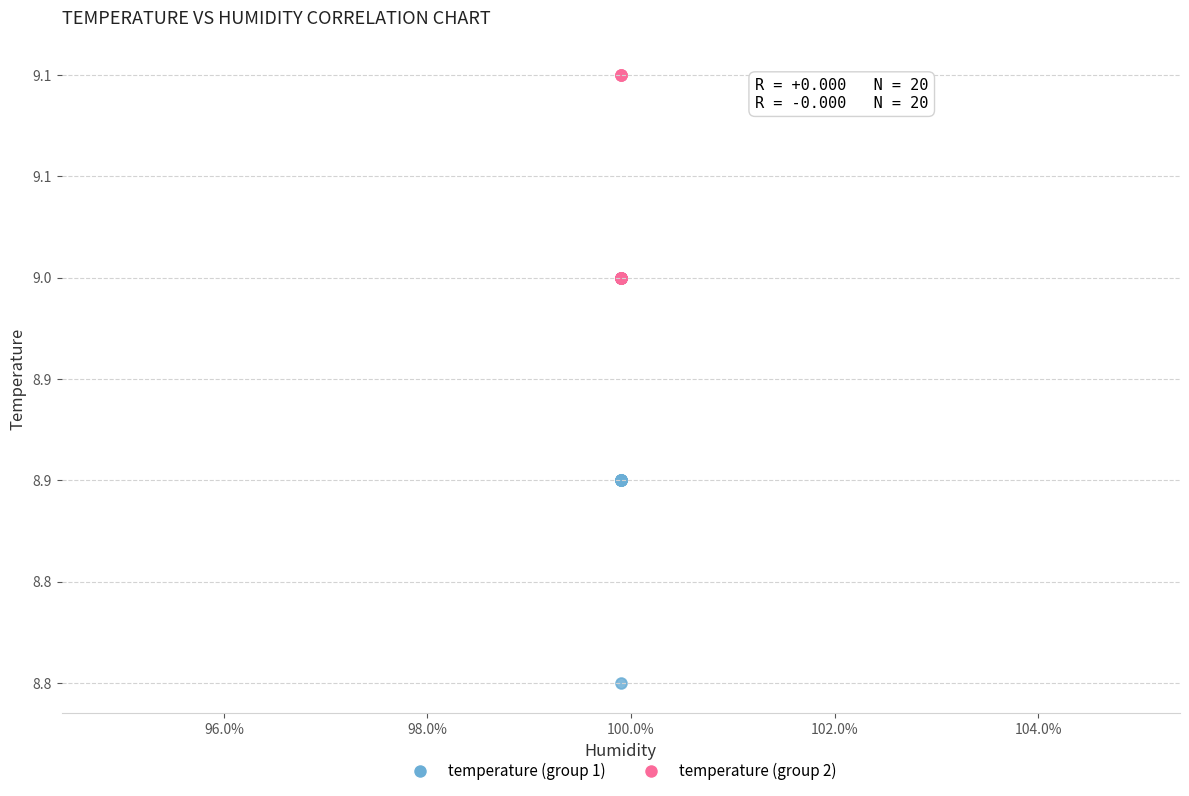

Which series reaches the maximum Y coordinate?

temperature (group 2)